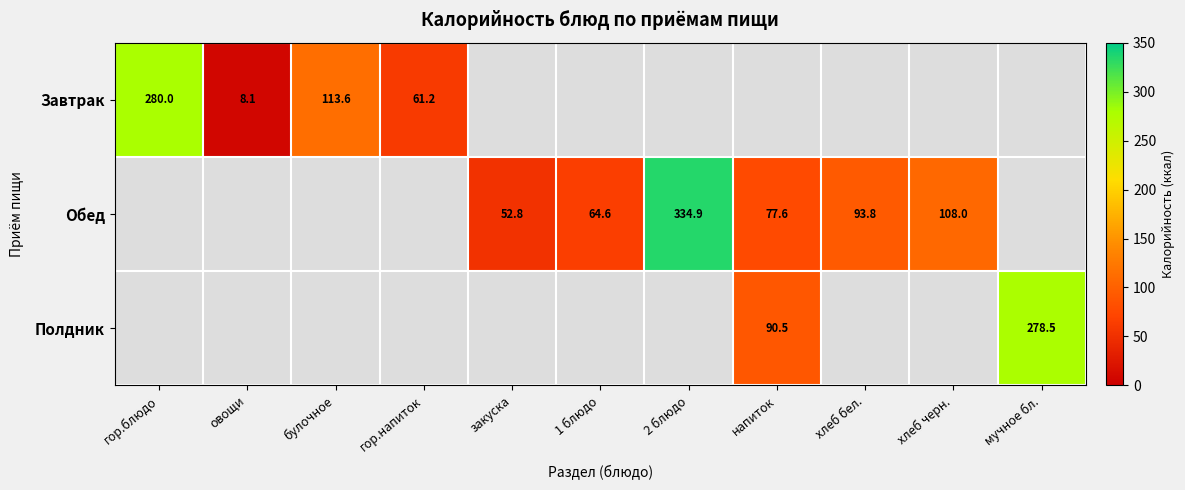

The Обед series shows 57.2 at хлеб черн.. True or false?

False